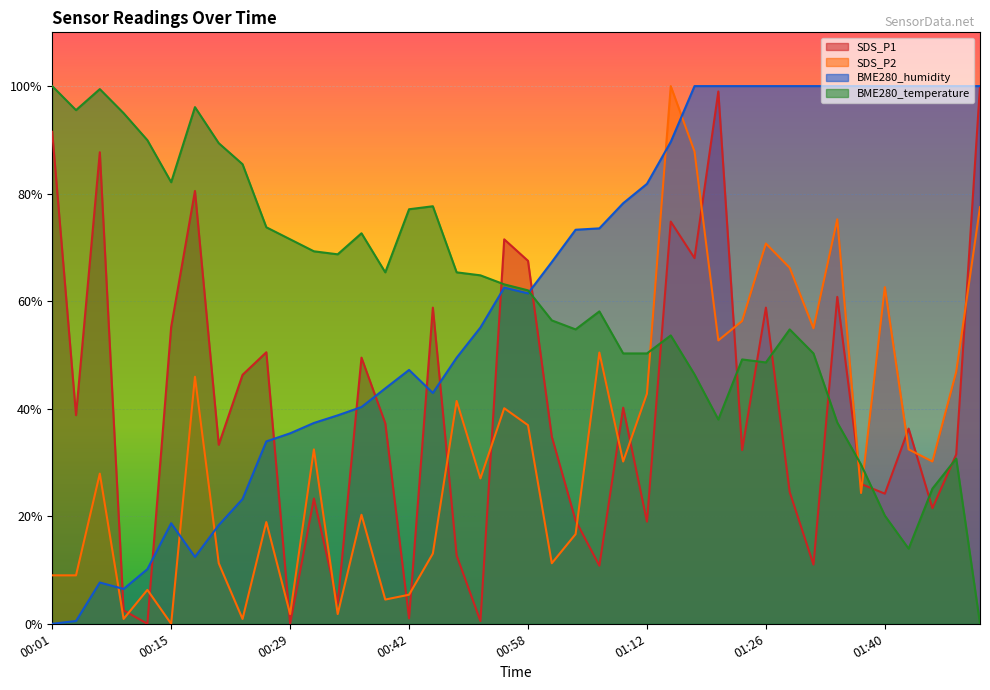

Which series has the largest total across all categories?

BME280_temperature